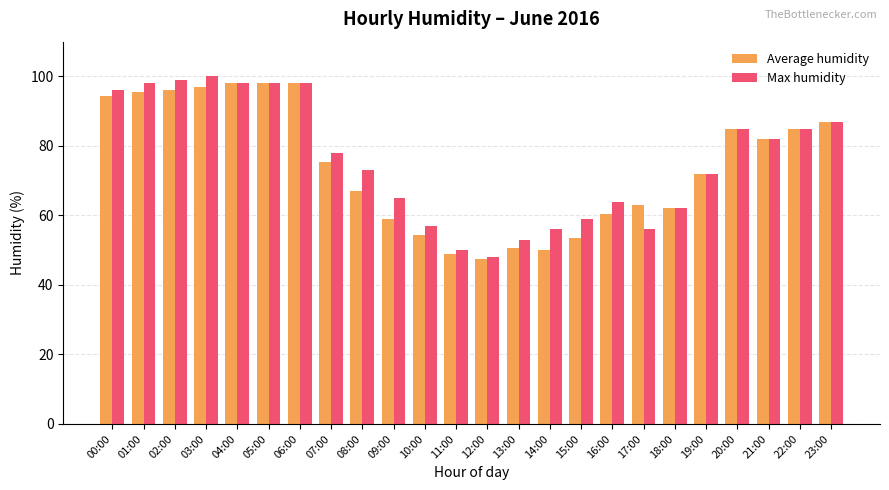

Which series has the largest range (max minus min)?

Max humidity